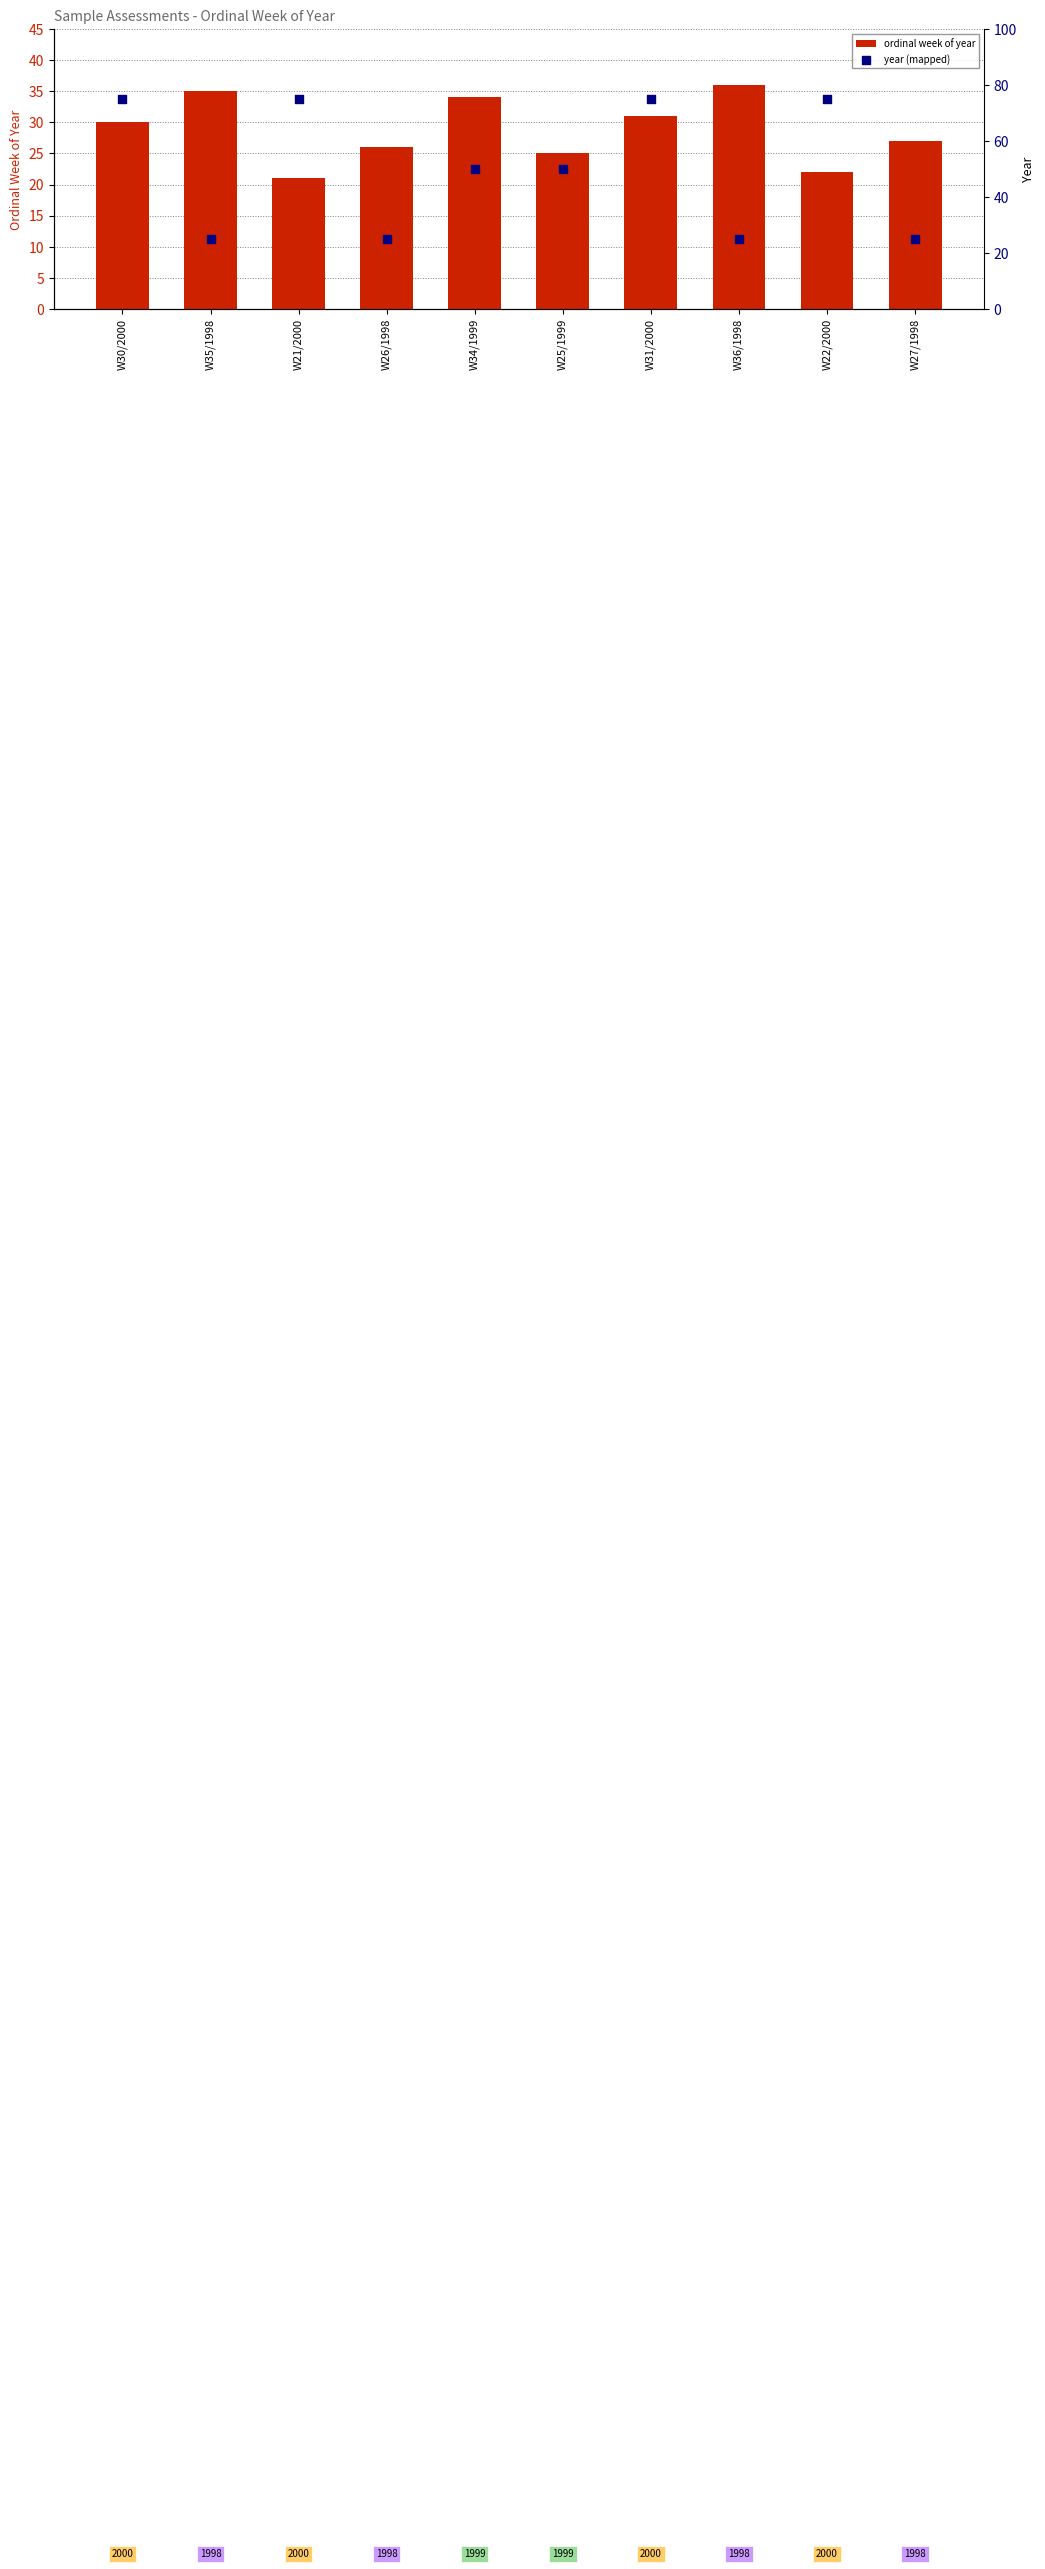

What is the total value across all series at W36/1998?

61